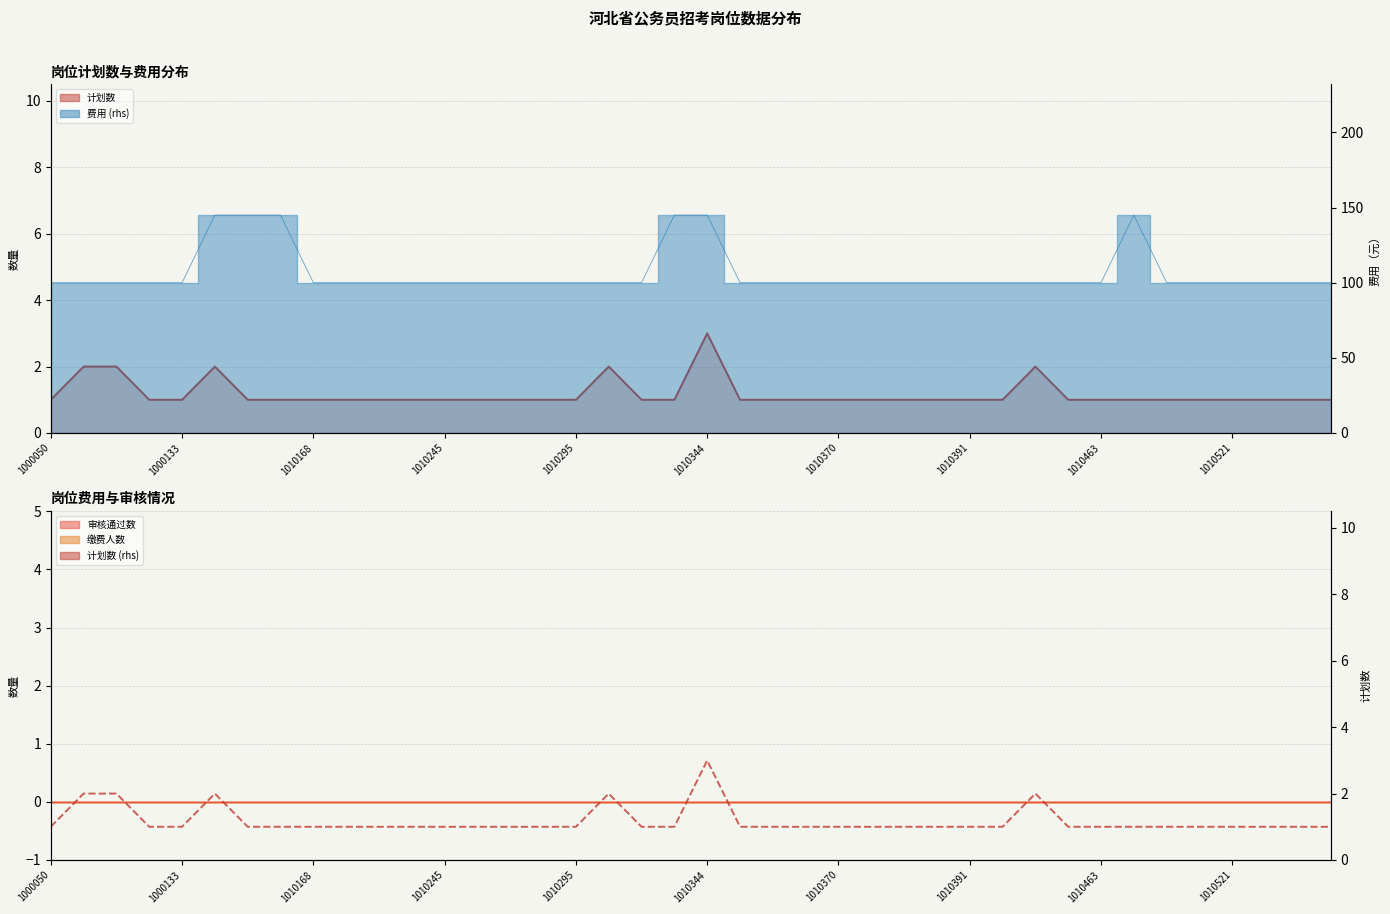

Count the 计划数 (rhs) values in the range 1 to 2.

39